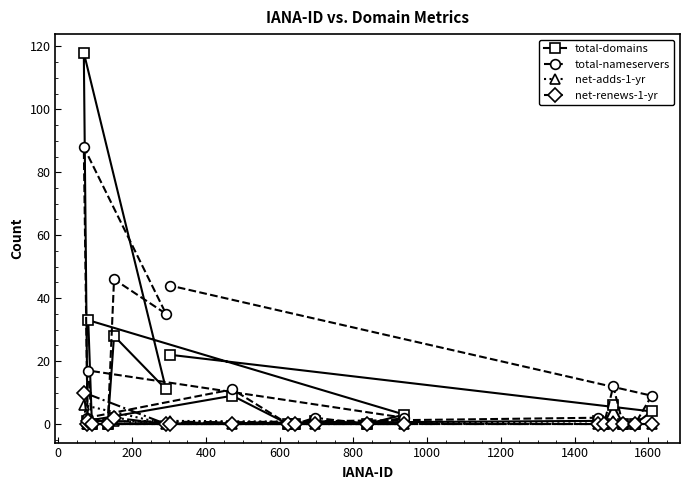

What is the maximum value shown in the chart?

118